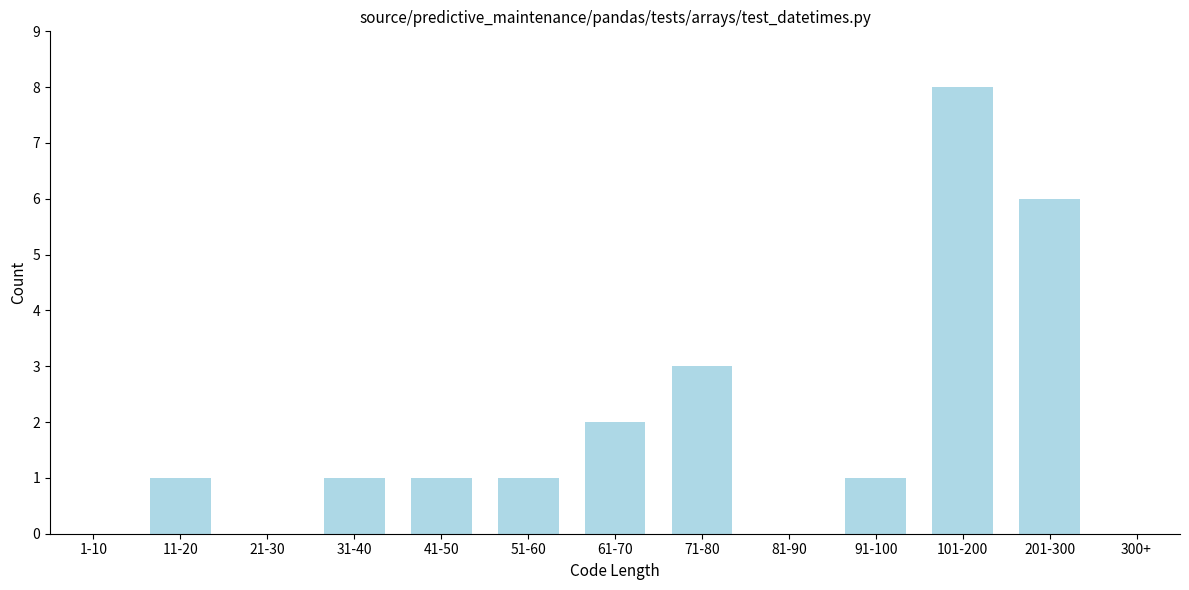

Reading left to right, what are all the values shown in this chart?

1-10=0	11-20=1	21-30=0	31-40=1	41-50=1	51-60=1	61-70=2	71-80=3	81-90=0	91-100=1	101-200=8	201-300=6	300+=0